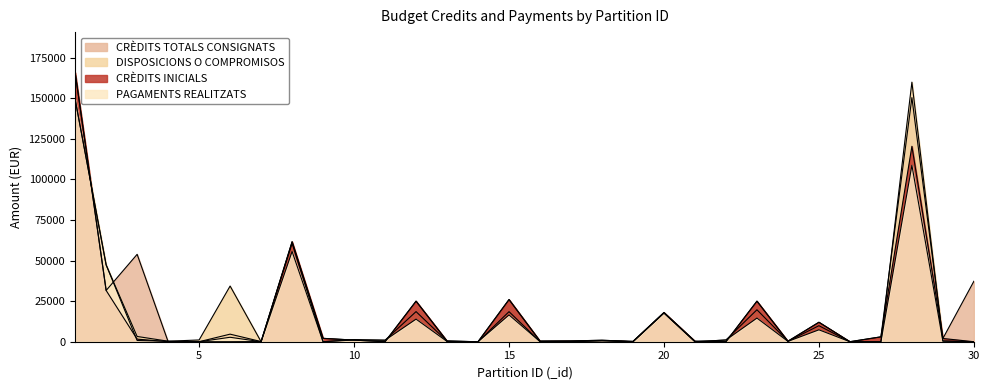

True or false: DISPOSICIONS O COMPROMISOS has more than 2 interior local peaks.

True